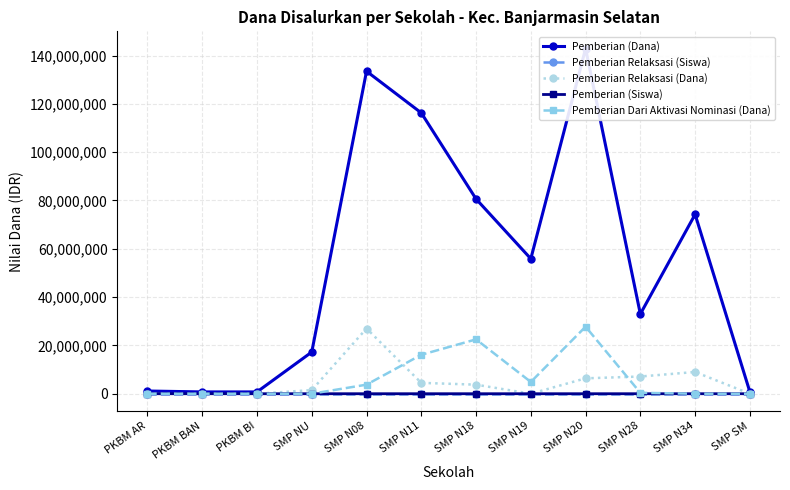

What is the label of the 1st point from the left?

PKBM AR